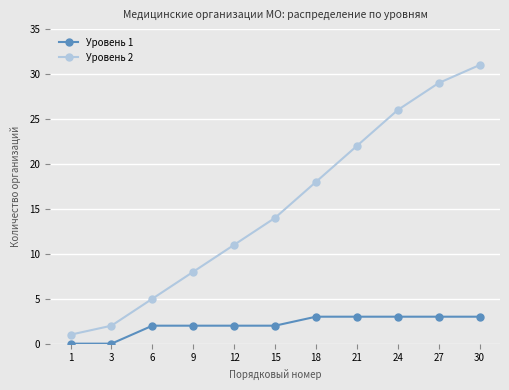

Count the Уровень 1 values in the range 2 to 3.

9